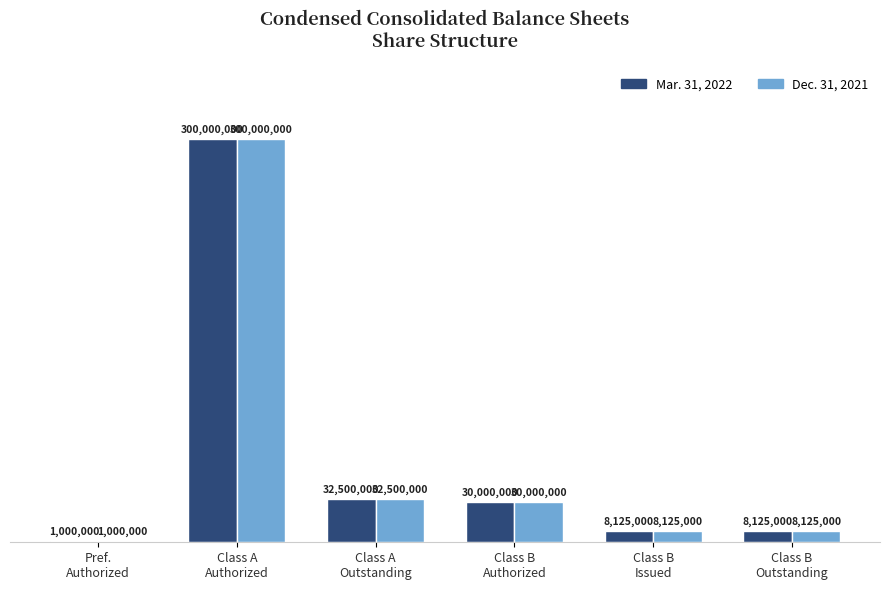

What is the minimum value for Mar. 31, 2022?

1000000